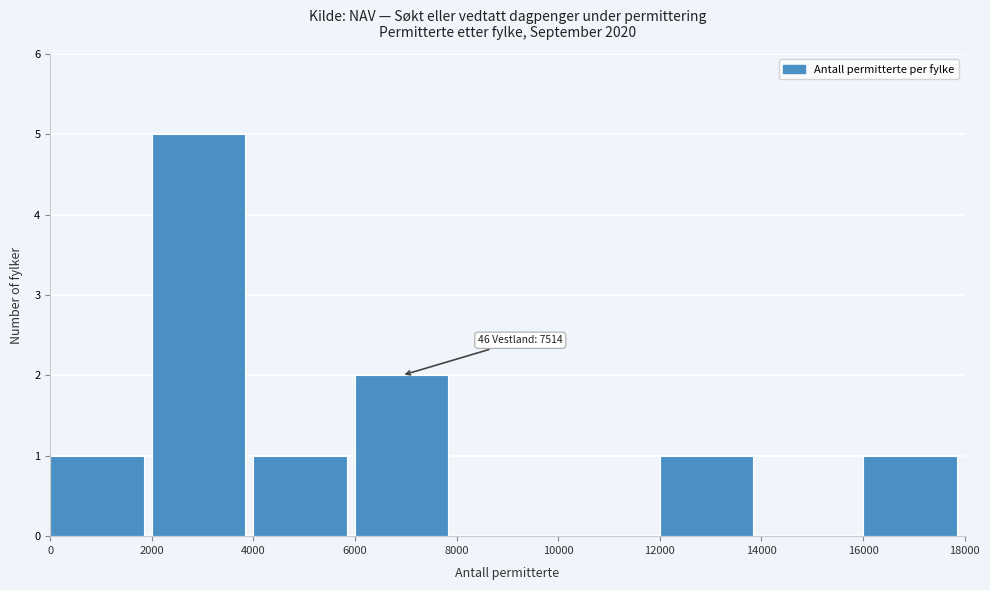

Which range on the x-axis has the tallest bar?

2000 to 4000